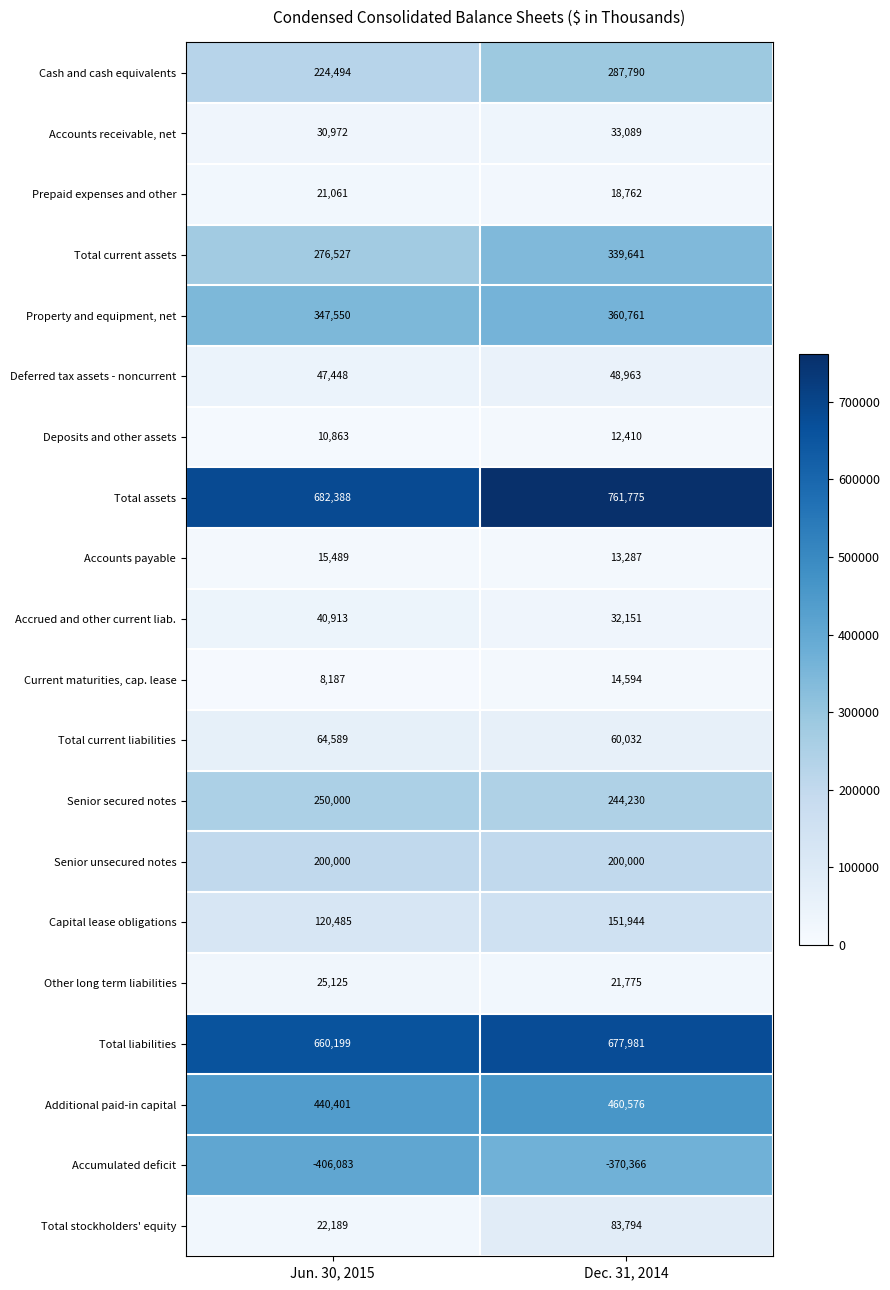

Which series has the largest range (max minus min)?

Total assets